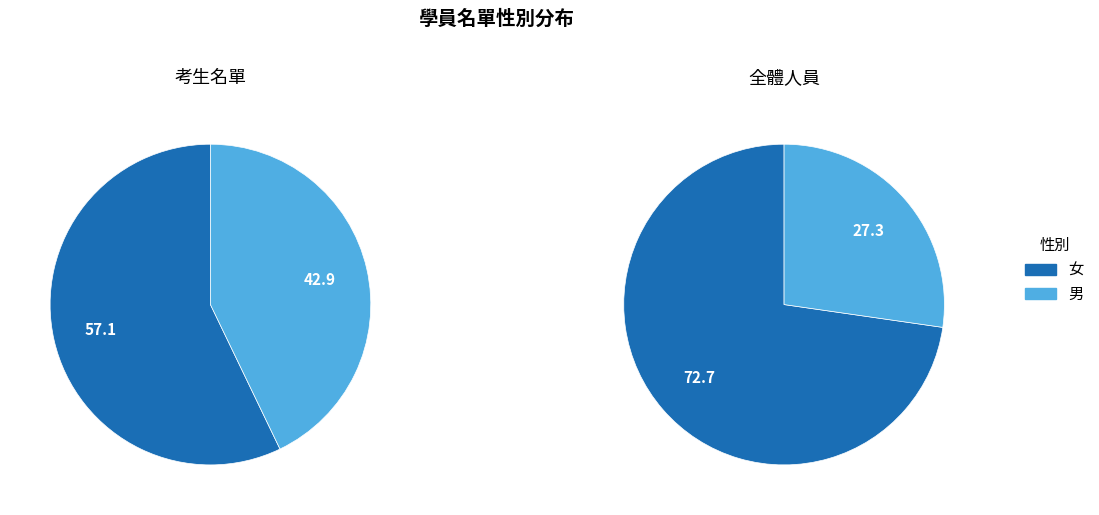

Rank the categories by value from highest to lowest.

女, 男